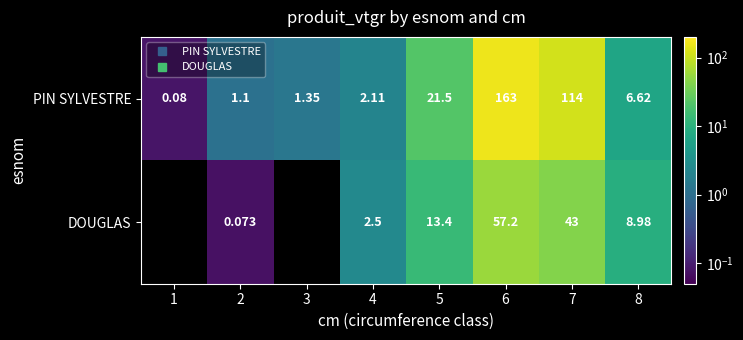

What is the sum of all PIN SYLVESTRE values?

309.9